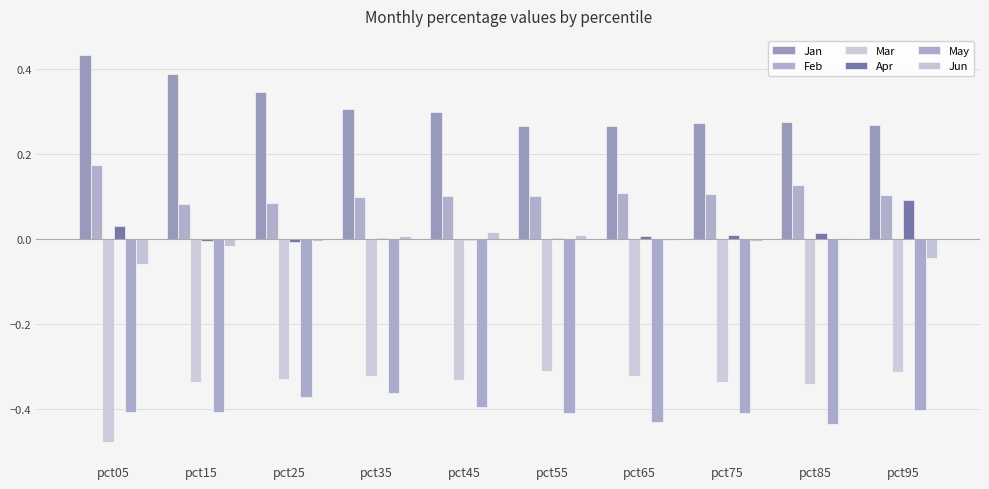

Is it true that Jan equals 0.2 at pct35?

False